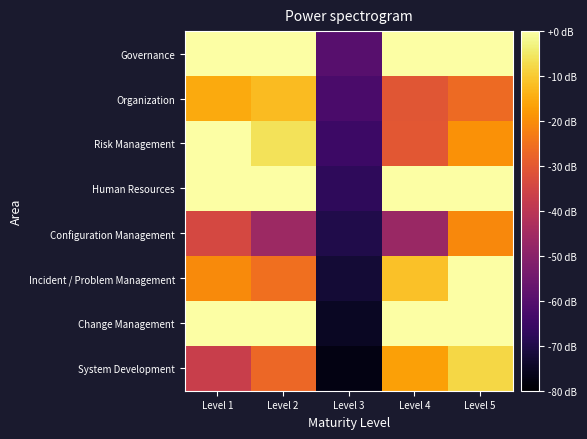

Reading right to left, what are all the values shown in this chart?

Governance: Level 5=0.0	Level 4=0.0	Level 3=-60.0	Level 2=0.0	Level 1=0.0
Organization: Level 5=-26.3	Level 4=-30.7	Level 3=-62.5	Level 2=-12.2	Level 1=-15.1
Risk Management: Level 5=-19.1	Level 4=-30.3	Level 3=-65.0	Level 2=-6.2	Level 1=-0.0
Human Resources: Level 5=0.0	Level 4=0.0	Level 3=-67.5	Level 2=0.0	Level 1=0.0
Configuration Management: Level 5=-20.7	Level 4=-46.8	Level 3=-70.0	Level 2=-46.1	Level 1=-34.2
Incident / Problem Management: Level 5=0.0	Level 4=-11.4	Level 3=-72.5	Level 2=-25.5	Level 1=-20.5
Change Management: Level 5=0.0	Level 4=0.0	Level 3=-75.0	Level 2=0.0	Level 1=0.0
System Development: Level 5=-7.9	Level 4=-16.6	Level 3=-77.5	Level 2=-27.1	Level 1=-37.0